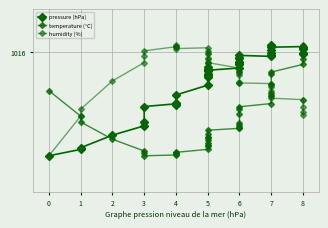

How many data points does each series have?

40